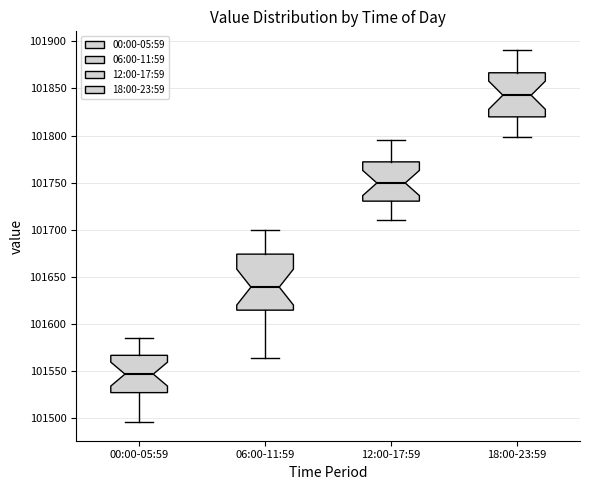

Which box's median line is the highest?

18:00-23:59